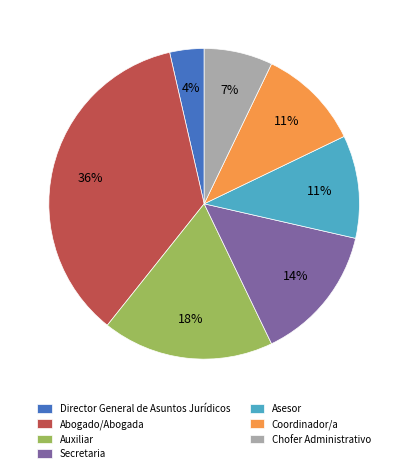

What is the smallest slice in the pie chart?

Director General de Asuntos Jurídicos